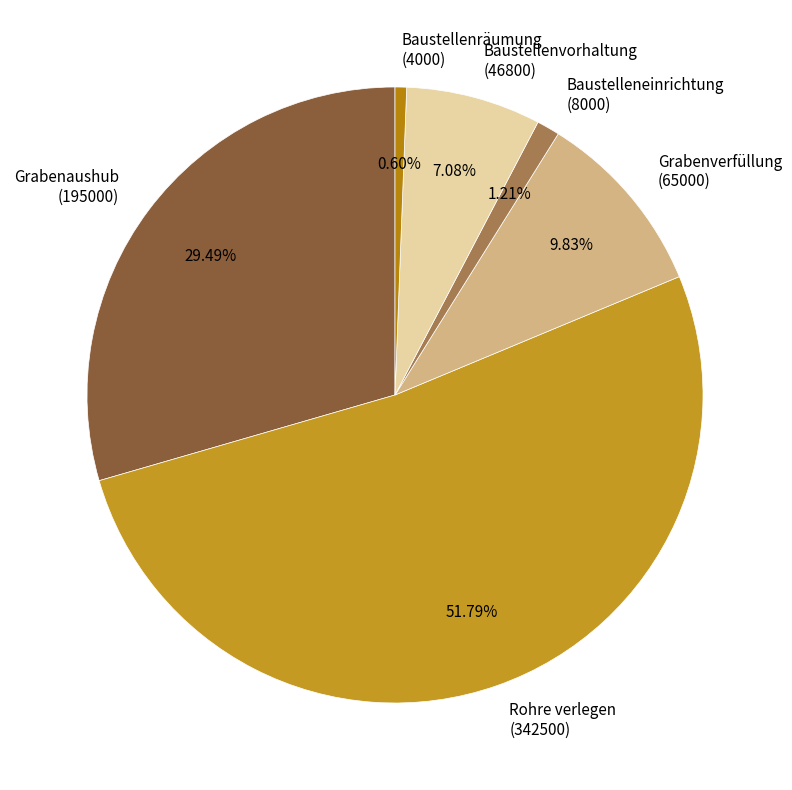

What is the smallest slice in the pie chart?

Baustellenräumung (4000)